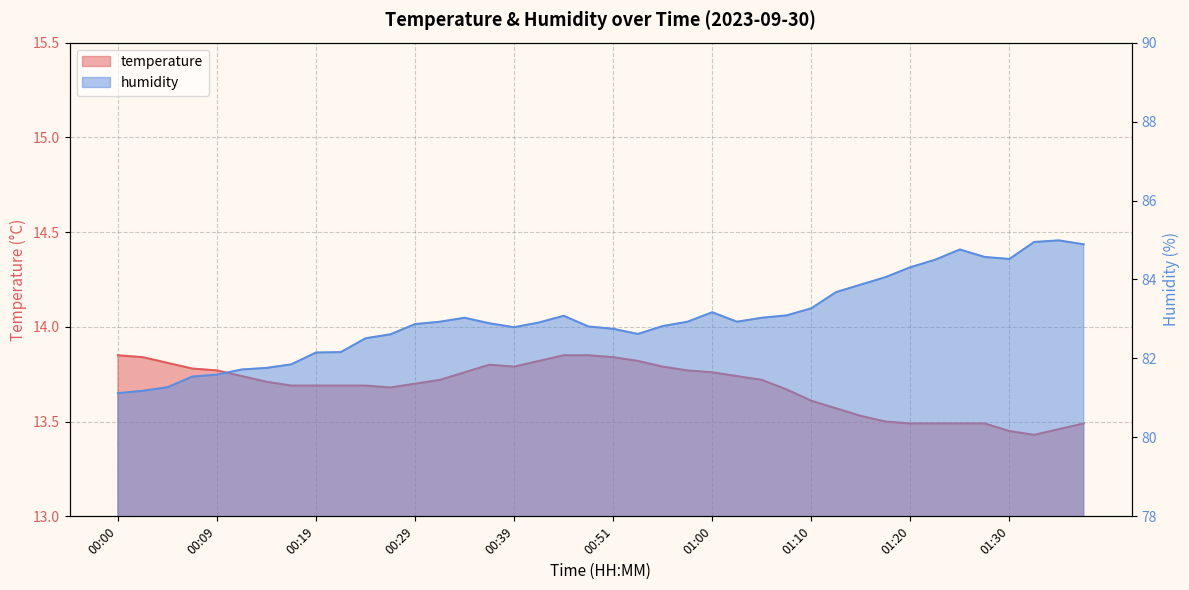

What is the difference between the maximum and minimum values in the temperature series?

0.4